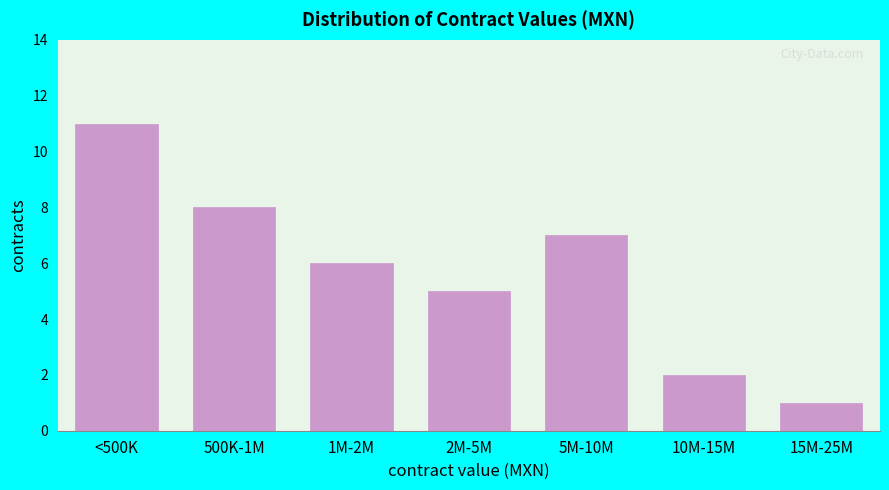

Reading left to right, list all the values displayed in this chart.

11	8	6	5	7	2	1